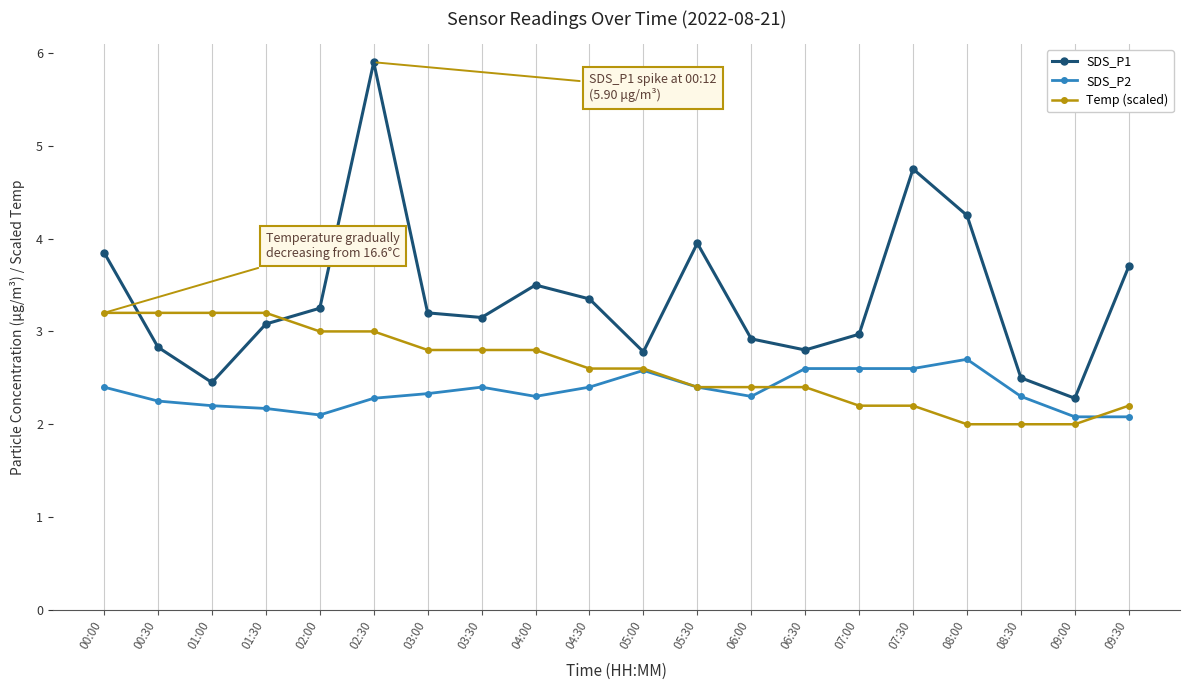

List the series in order of their overall mean, lowest first.

SDS_P2, Temp (scaled), SDS_P1